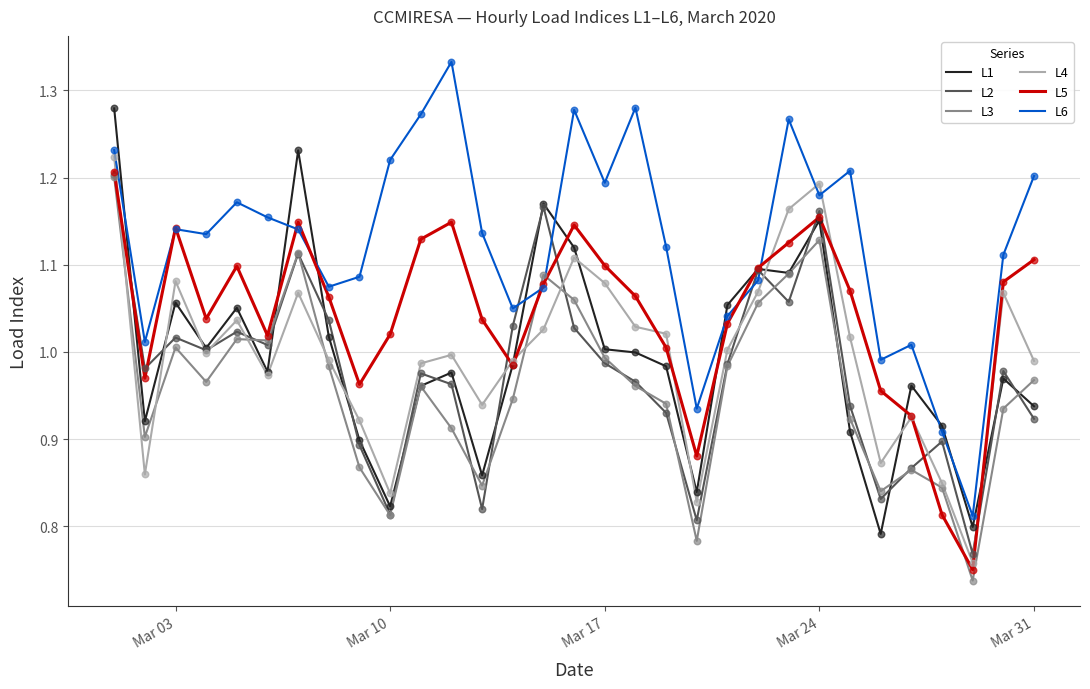

True or false: L6 and L4 intersect in this chart.

True